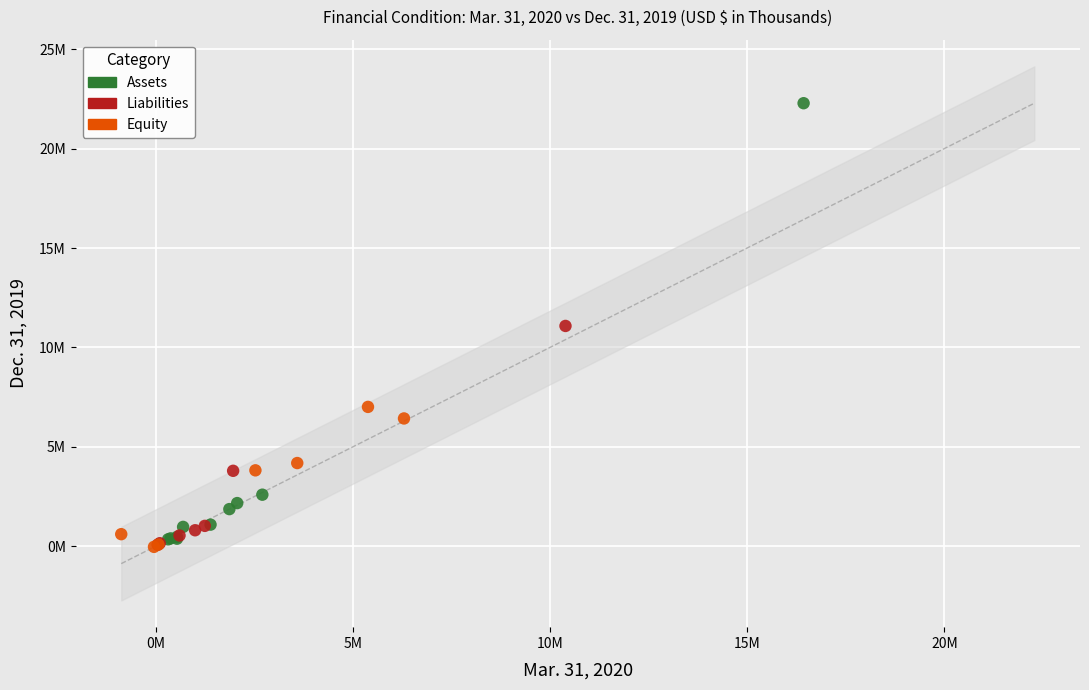

What are all the series names shown in the legend?

Assets, Liabilities, Equity